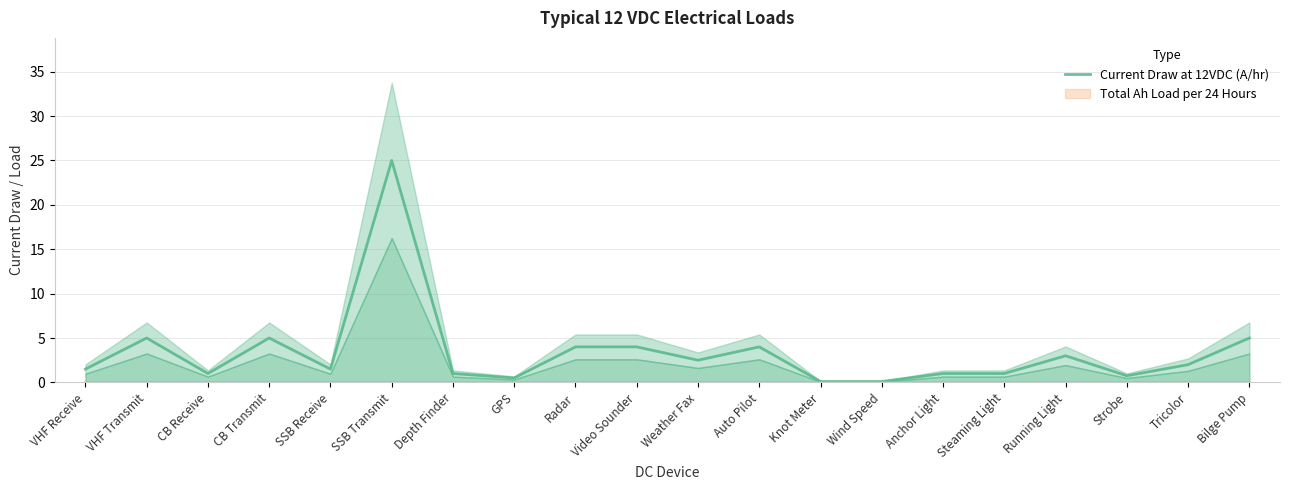

Approximately how many times larger is the value at Radar compared to Auto Pilot?

1.0